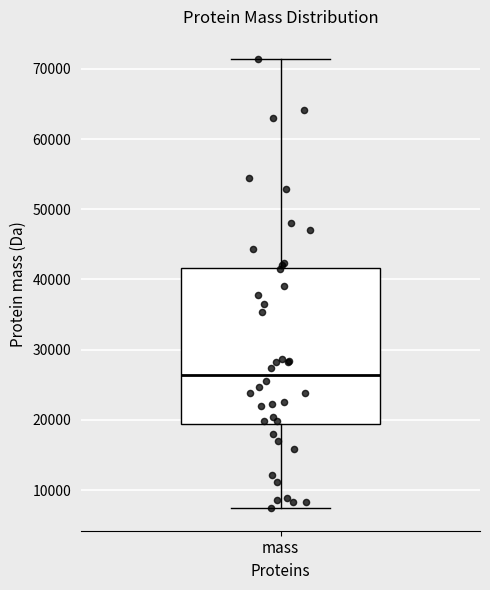

Read this box plot against the y-axis: the position of the median line, the range covered by the box, and the ends of both whiskers. The values are not printed on the chart, so give them approximately, as read against the axis.

median 26000, box 19000 to 42000, whiskers 7000 to 71000